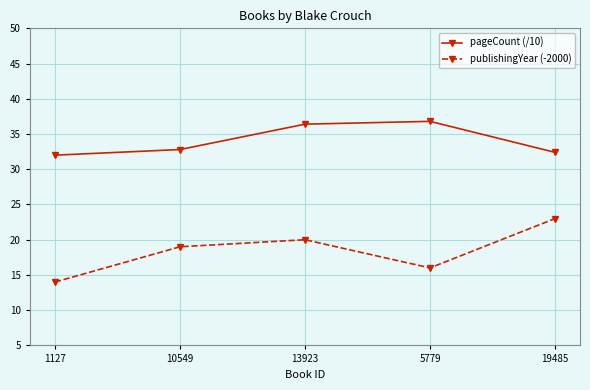

Rank the series by their average value, from lowest to highest.

publishingYear (-2000), pageCount (/10)